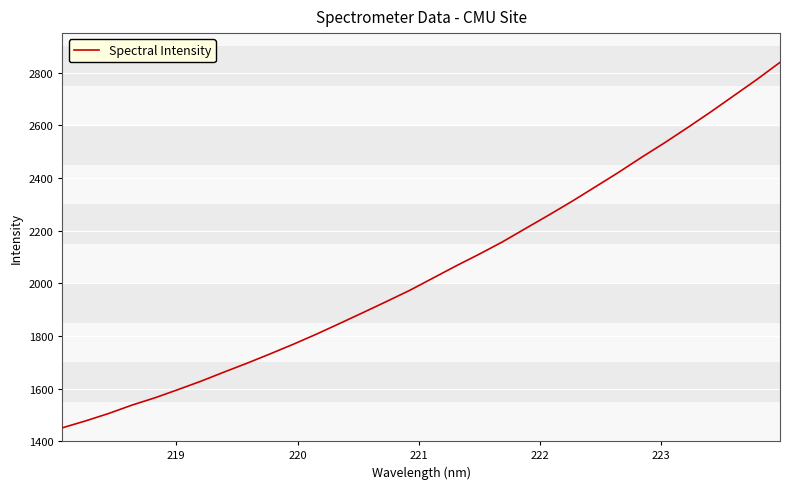

What is the difference between the second highest and minimum values?

1323.2